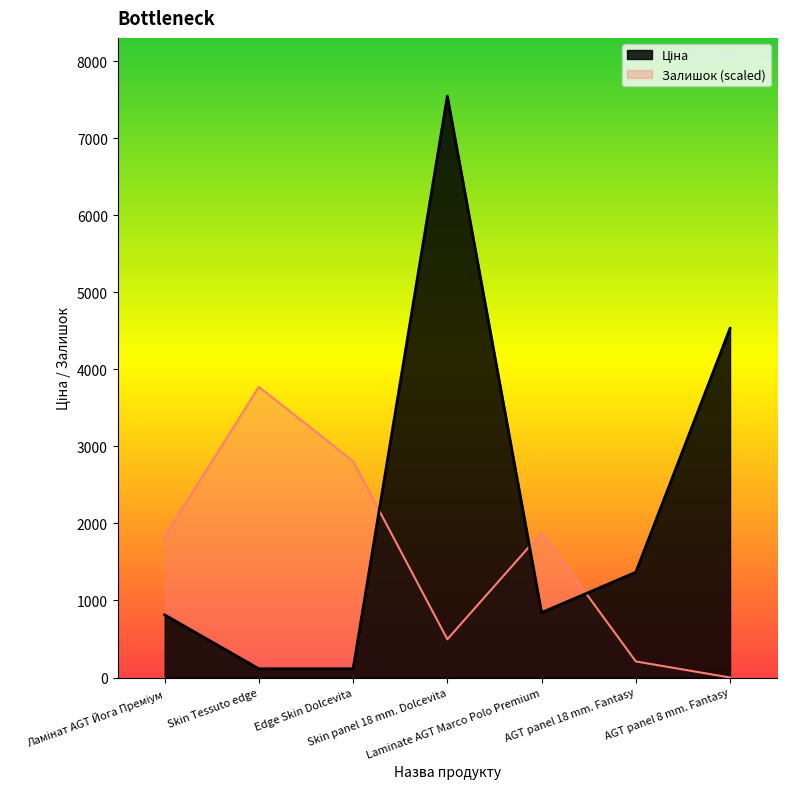

What is the difference between the maximum and minimum values in the Ціна series?

7432.6